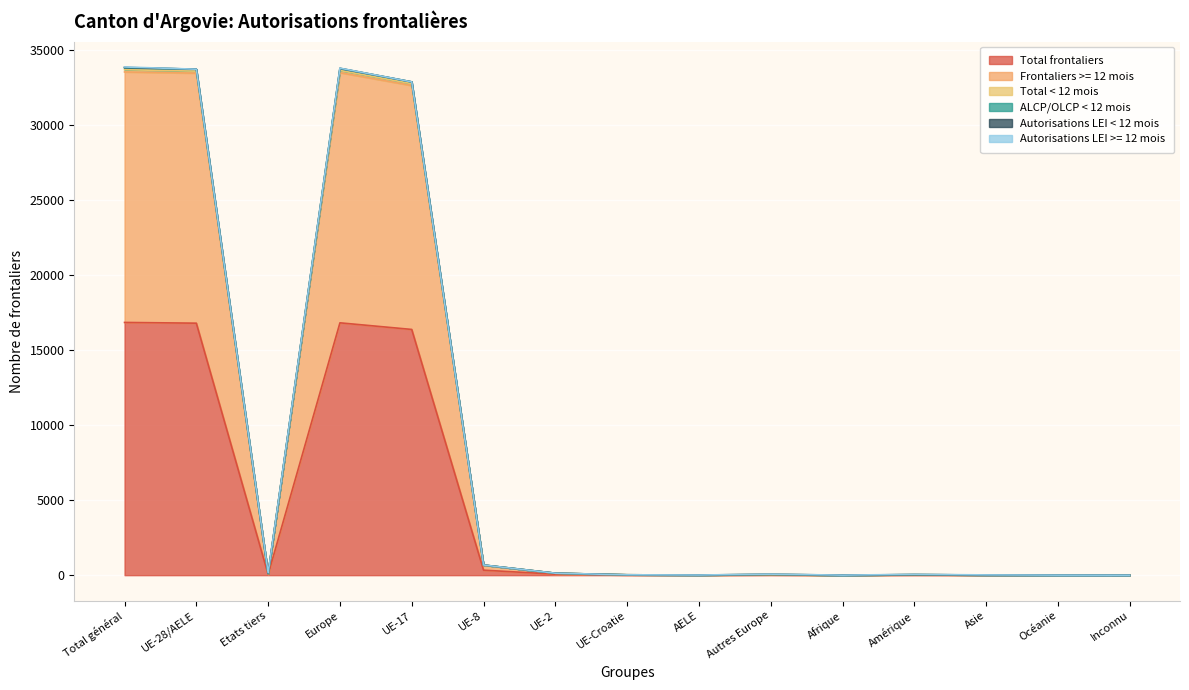

True or false: Total < 12 mois and Frontaliers >= 12 mois cross at least once.

False